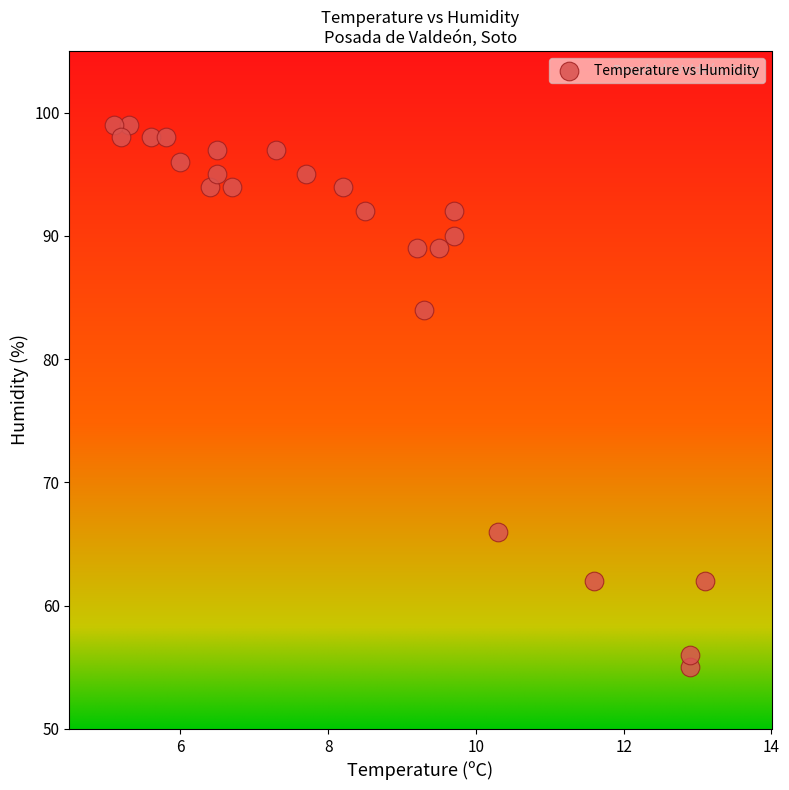

What Y value in the scatter plot is closest to 77?

84